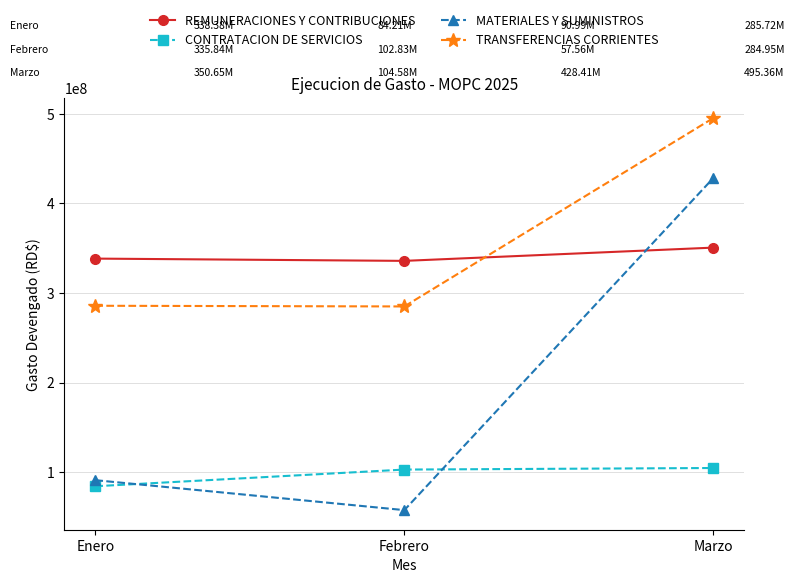

What is the average value of the TRANSFERENCIAS CORRIENTES series?

355345832.4